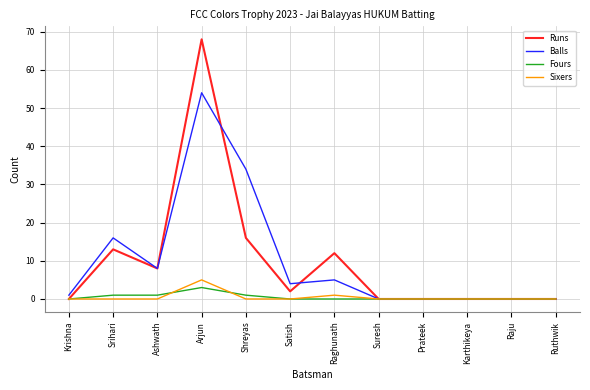

What position from the right is Arjun?

9